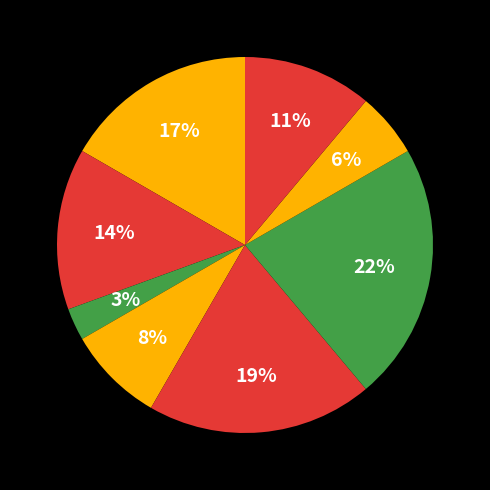

How many slices are in this pie chart?

8